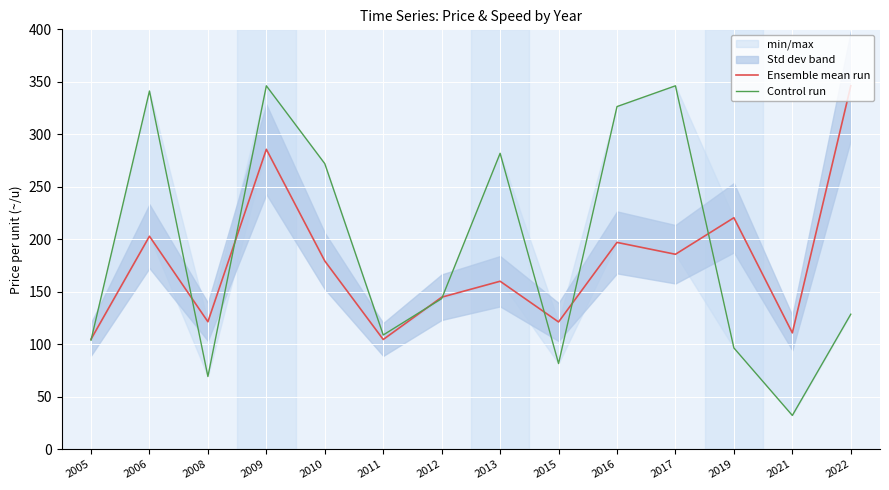

Between 2010 and 2009, which is larger?

2009